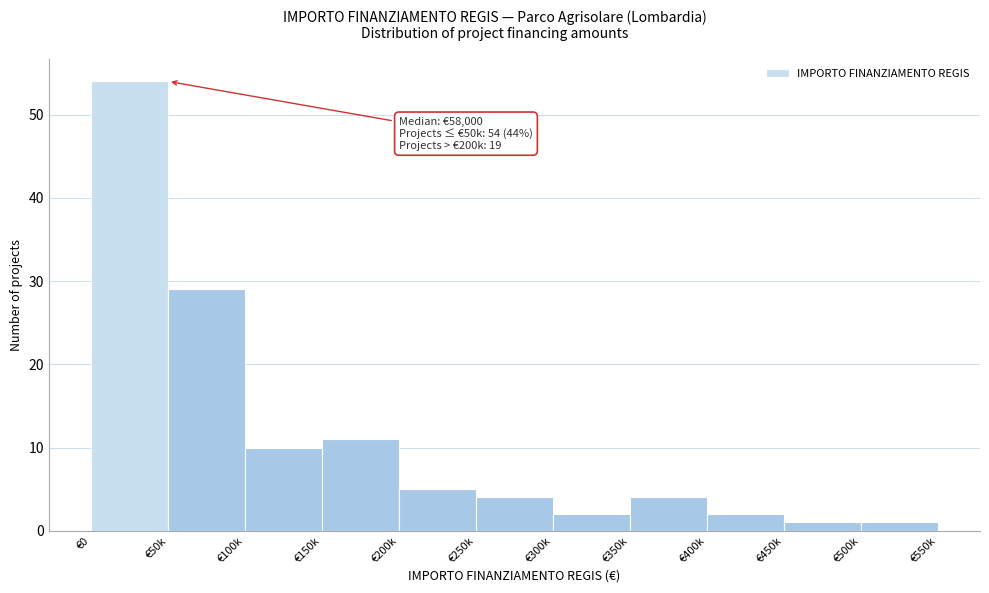

Reading left to right, list all the values displayed in this chart.

54	29	10	11	5	4	2	4	2	1	1